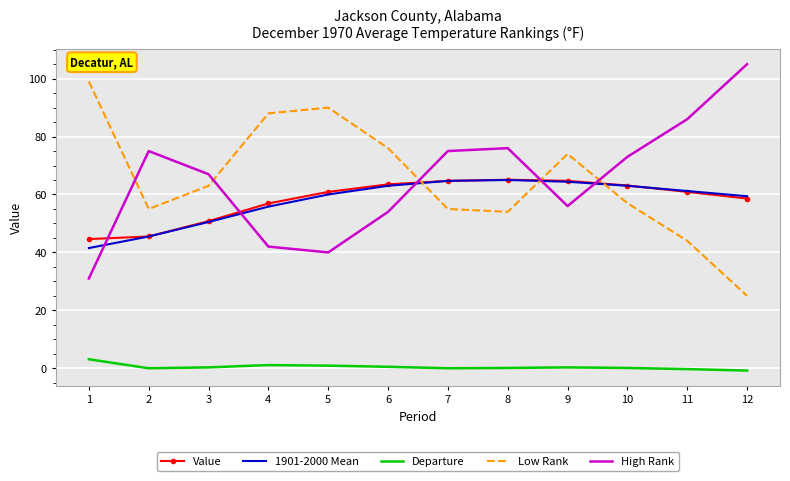

What is the maximum value for Departure?

3.1